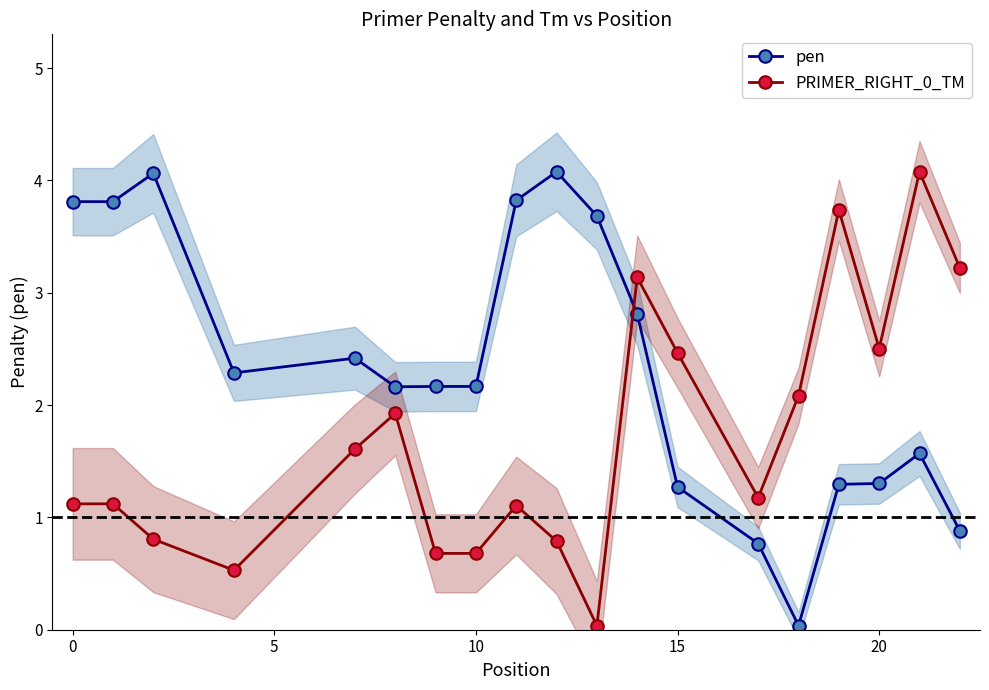

At how many categories does at least one series exceed 2?

18